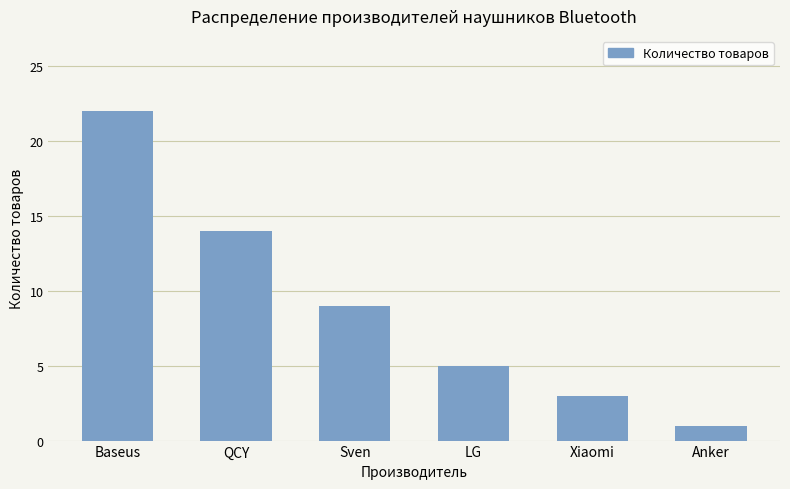

How many values are below 9?

3